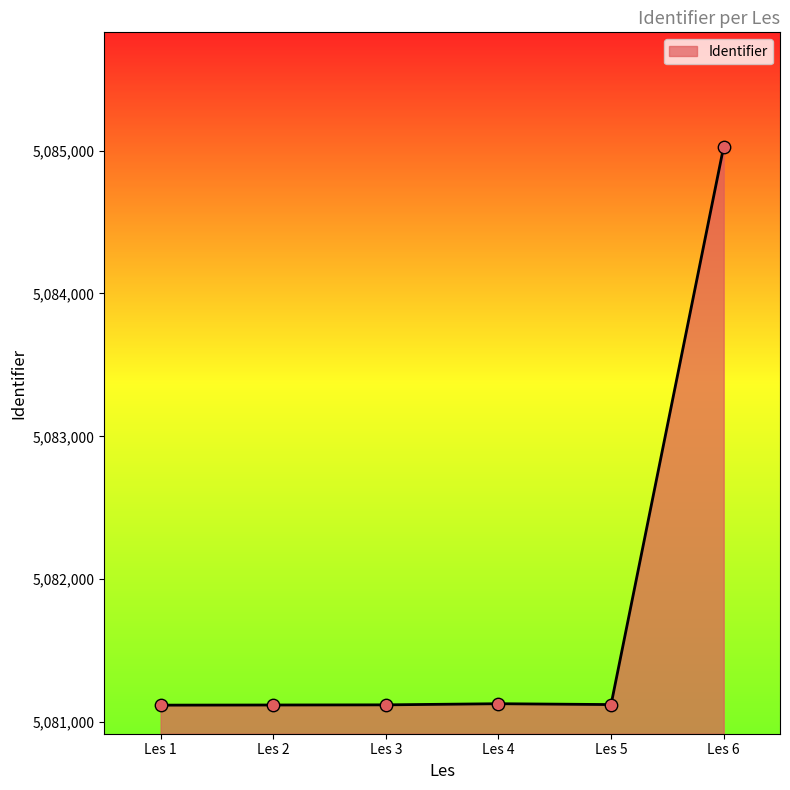

What is the change in value from Les 2 to Les 4?

+9